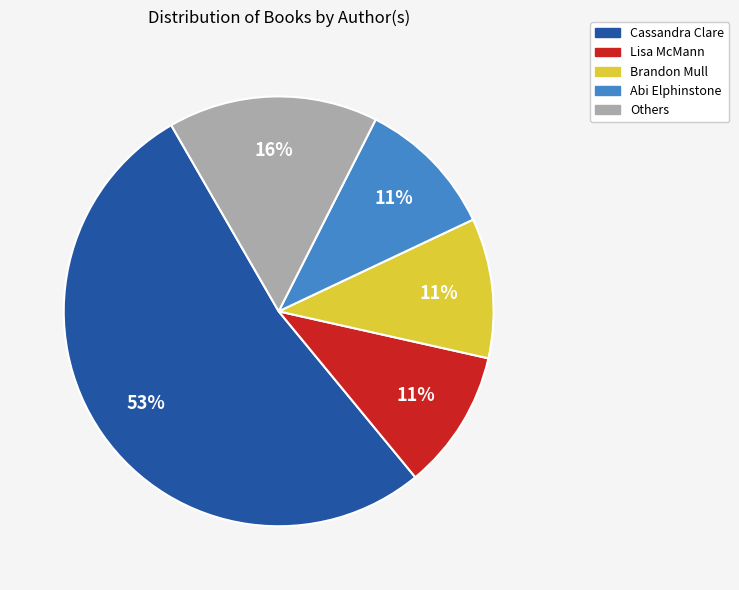

Is there any slice that represents more than half of the pie?

Yes